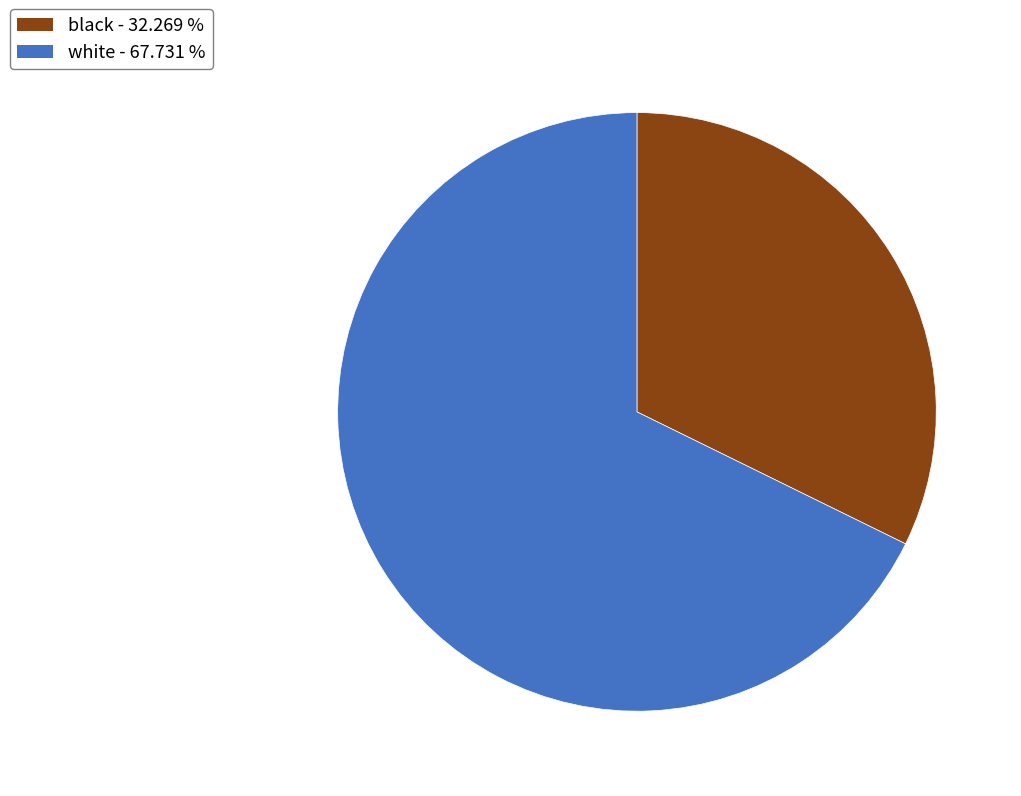

Does any single category account for the majority?

Yes